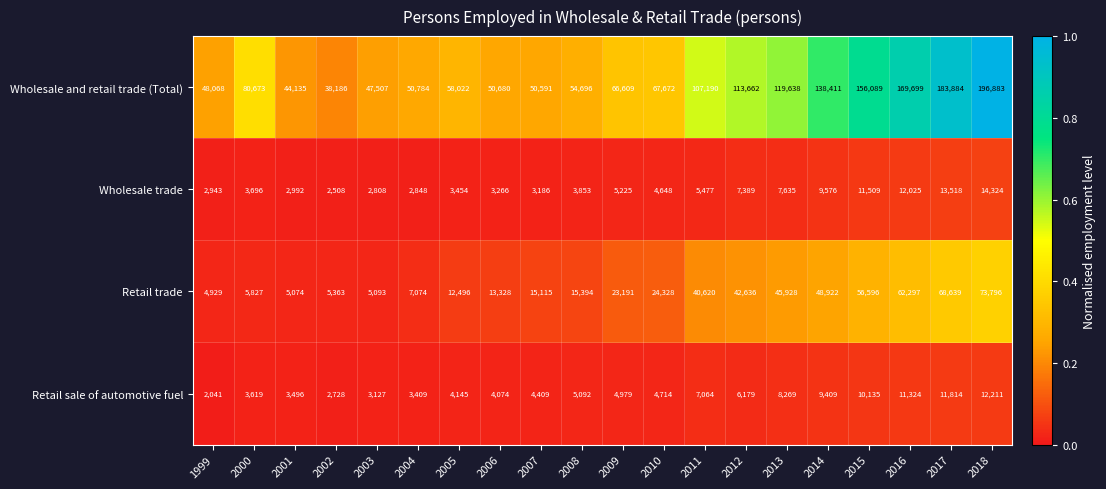

How many series are shown in this chart?

4